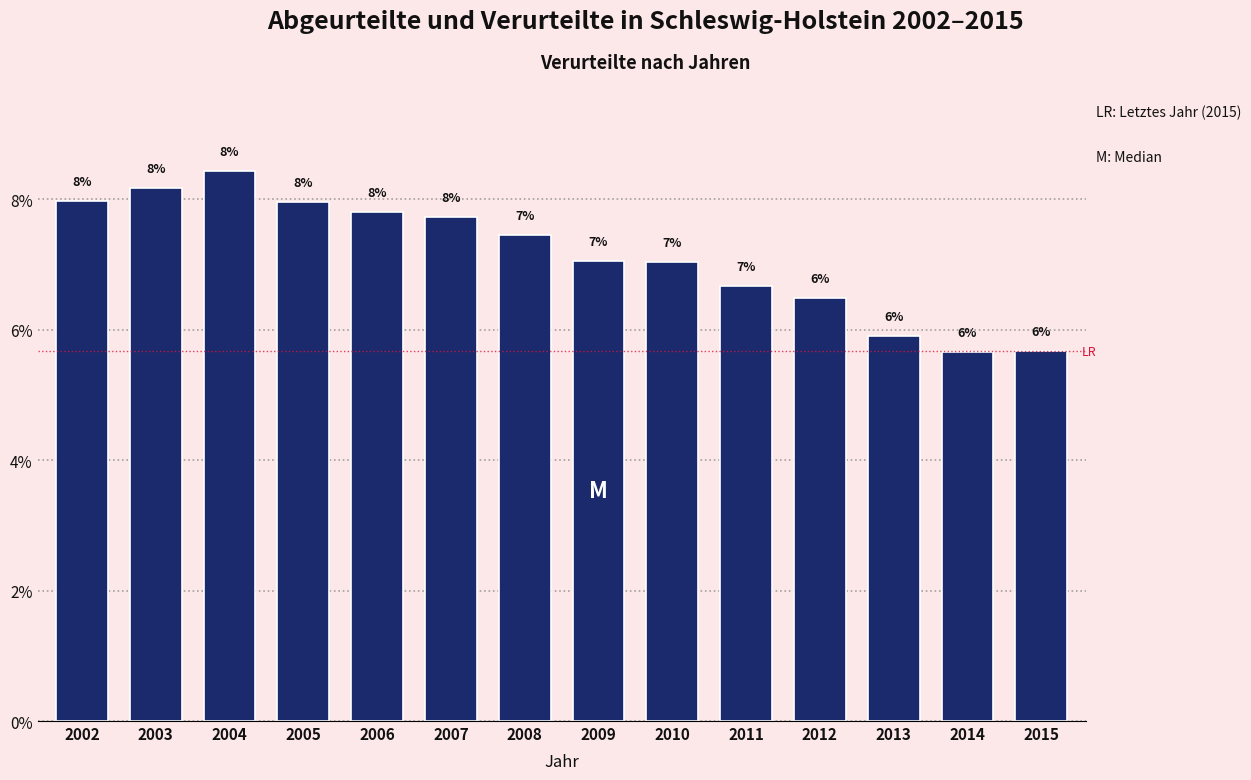

Approximately how many times larger is the value at 2003 compared to 2012?

1.3